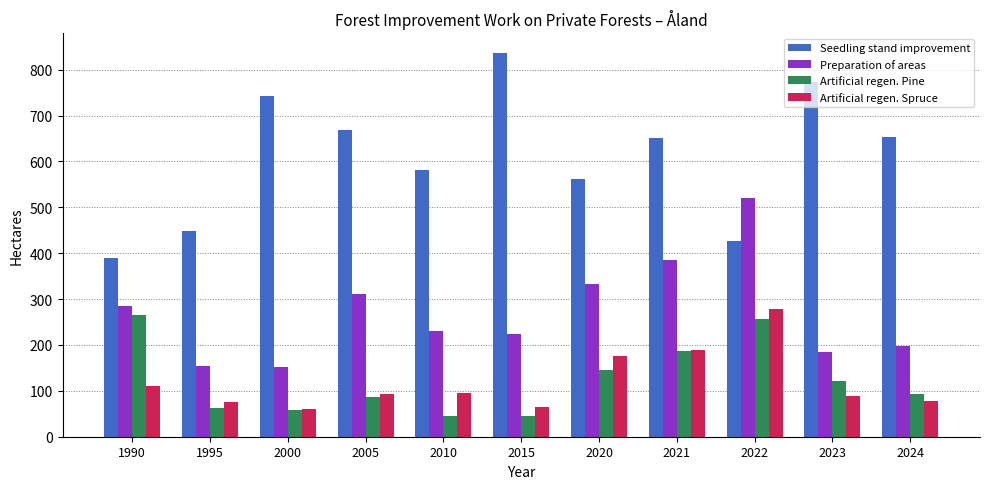

What are all the series names shown in the legend?

Seedling stand improvement, Preparation of areas, Artificial regen. Pine, Artificial regen. Spruce